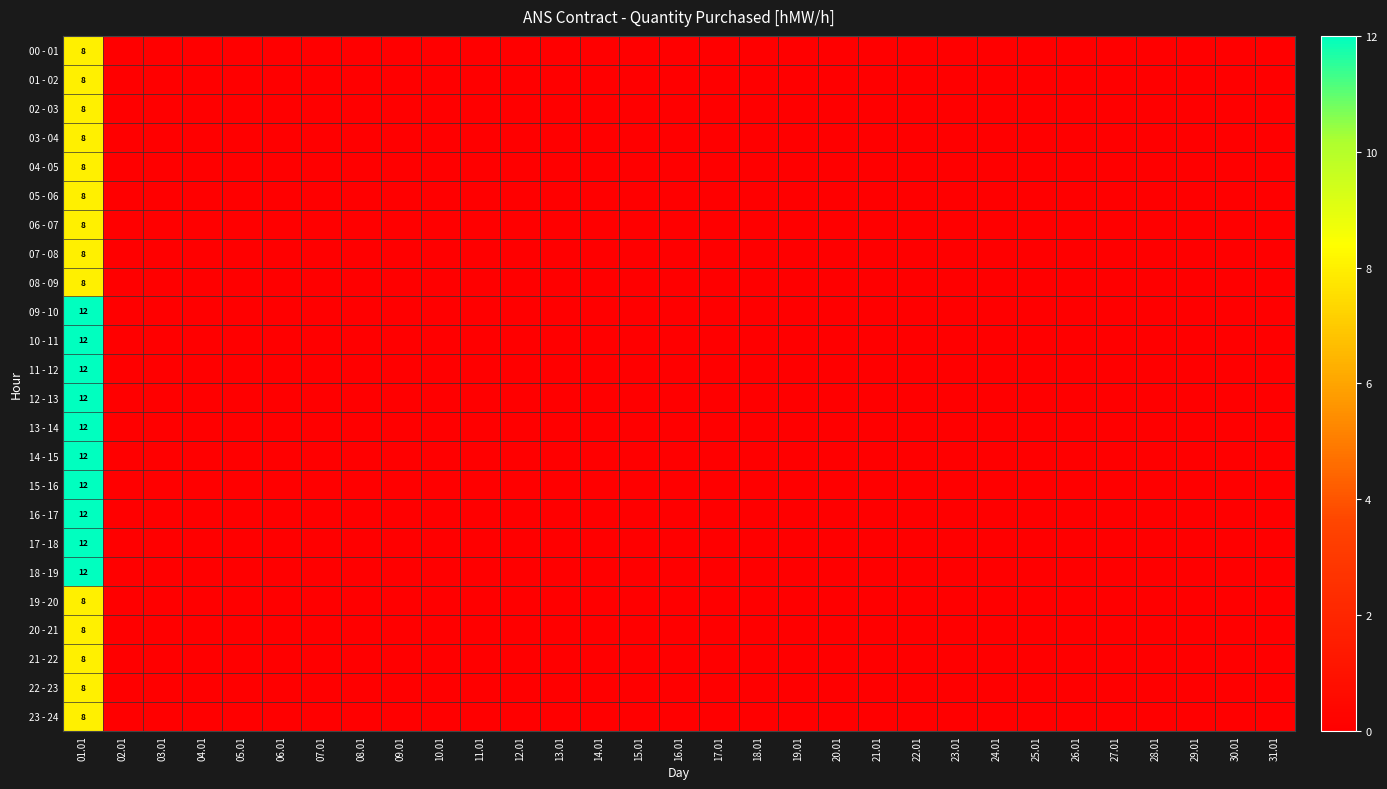

Is the value of 12 - 13 at 18.01 greater than the value of 09 - 10 at 01.01?

No